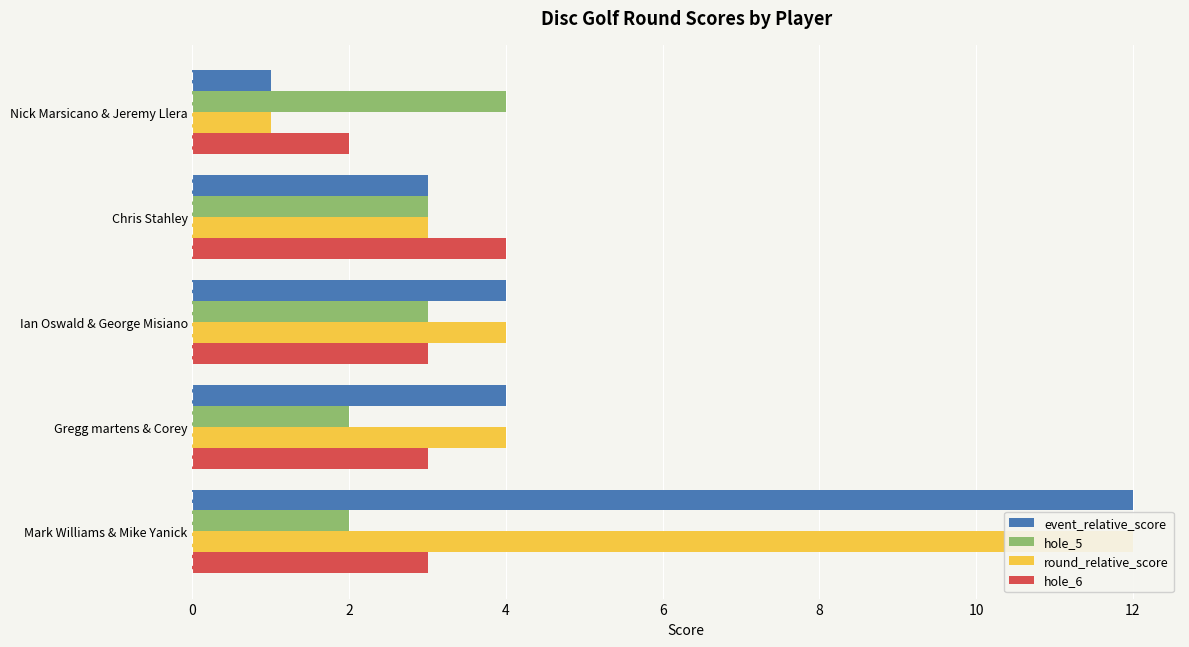

What is the value of the hole_5 bar at the 4th from the left?

3